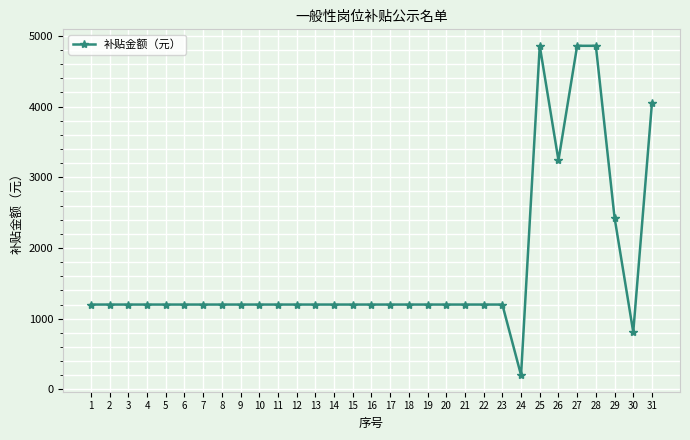

Which has a higher value, 30 or 17?

17